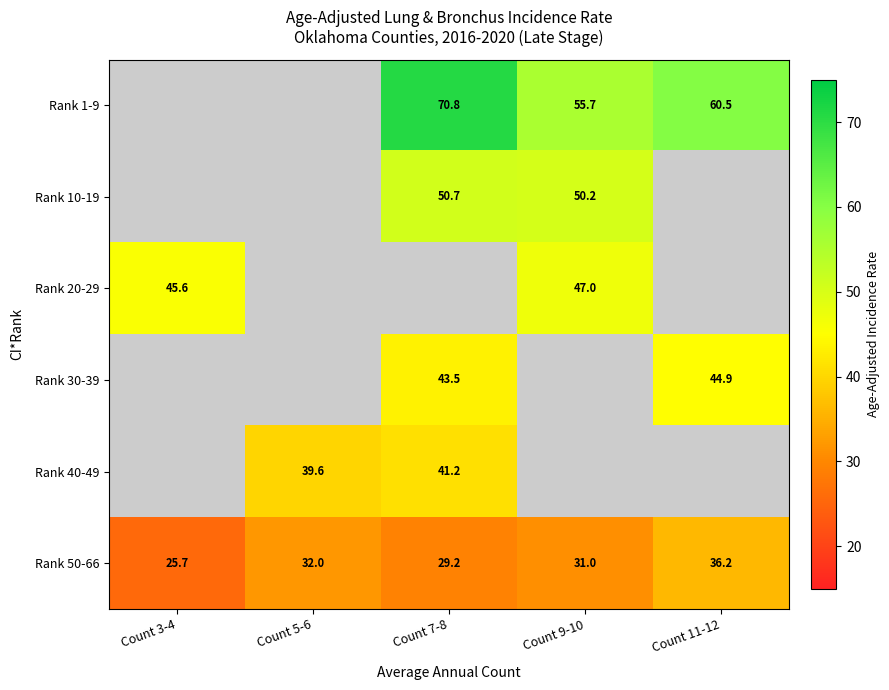

At which label does Rank 50-66 reach its peak?

Count 11-12